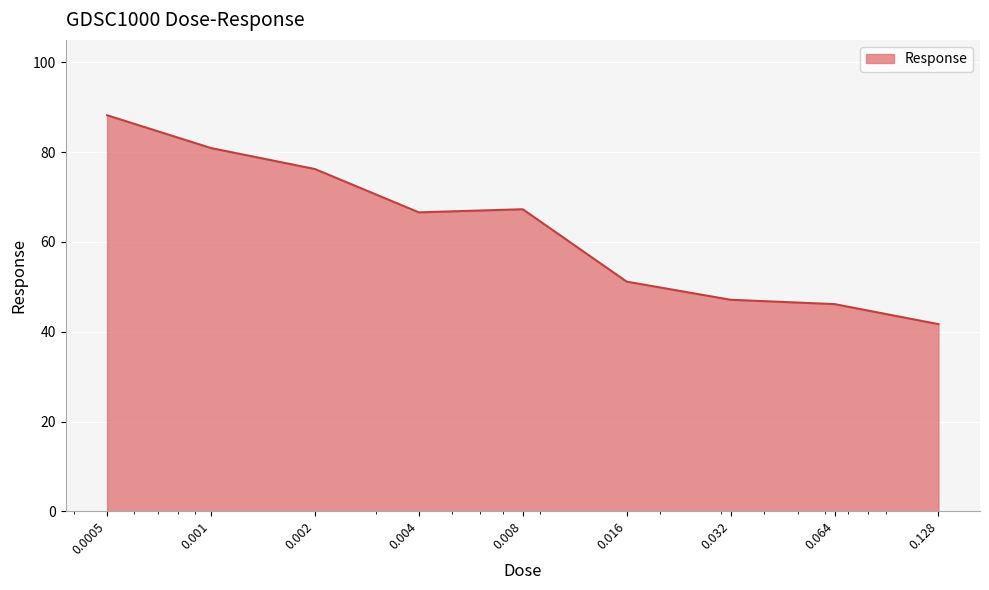

What is the maximum value shown in the chart?

88.2